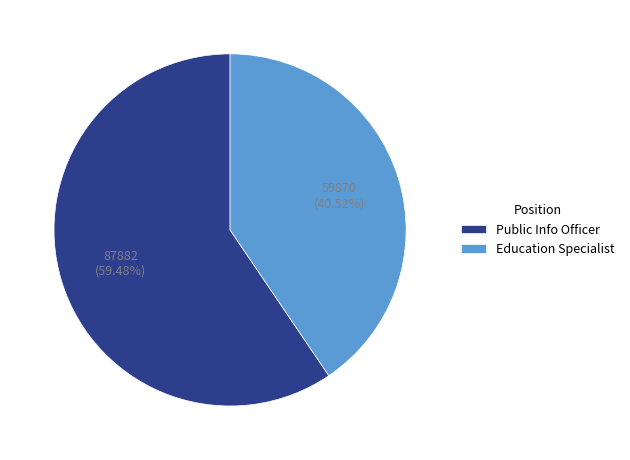

What is the ratio of the value at Education Specialist to the value at Public Info Officer?

0.7